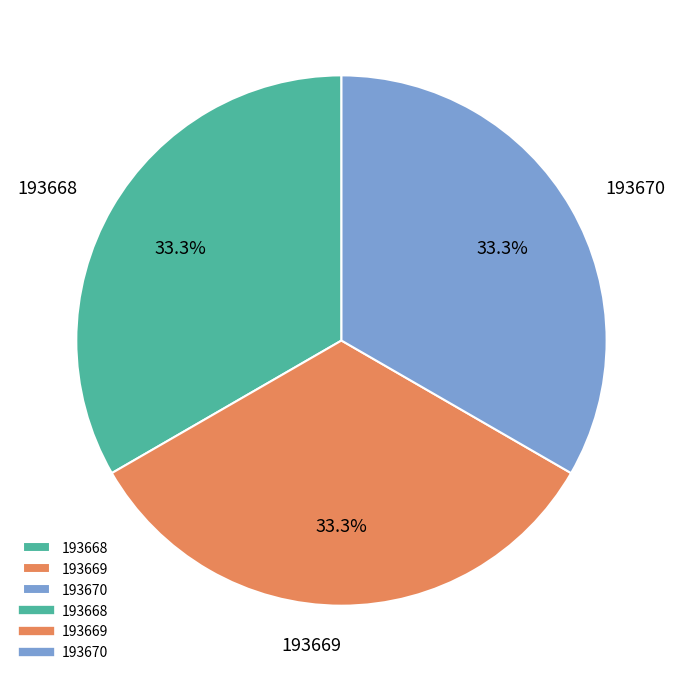

Do 193668 and 193669 together represent more than half of the pie?

Yes